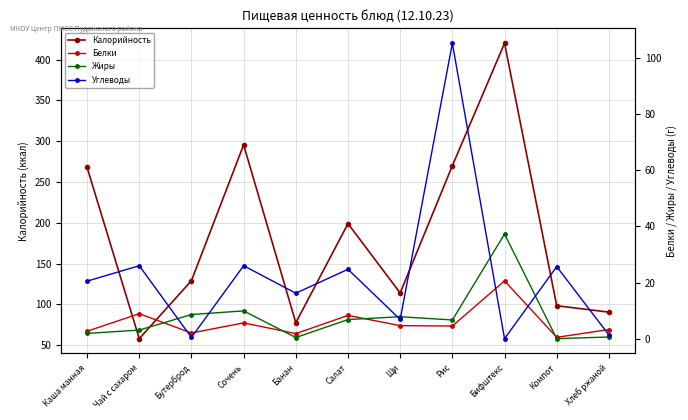

Between Компот and Каша манная, which is larger?

Каша манная